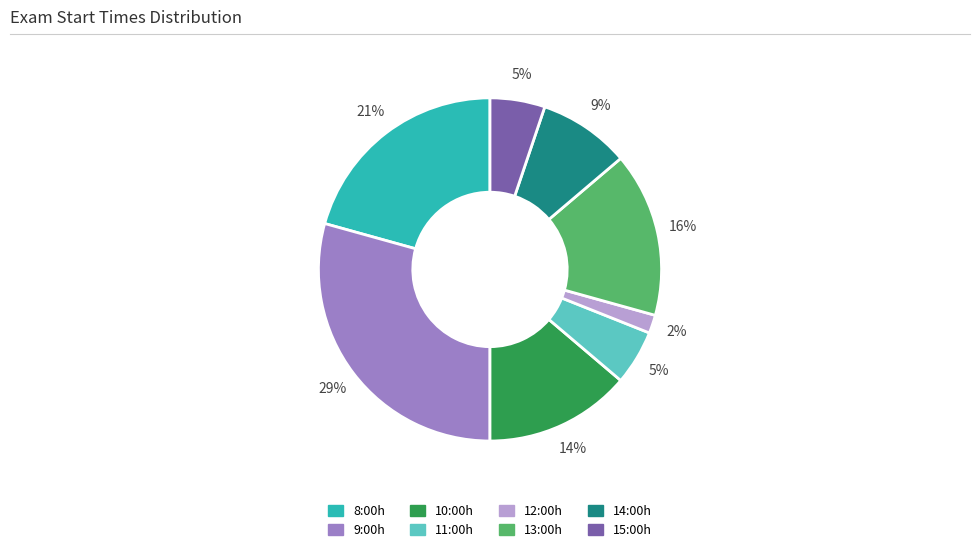

To the nearest percent, what is the average slice percentage?

12%